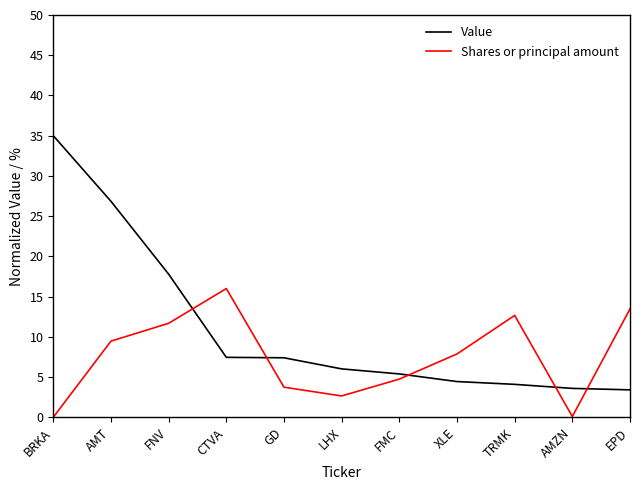

Count the number of data series in this chart.

2